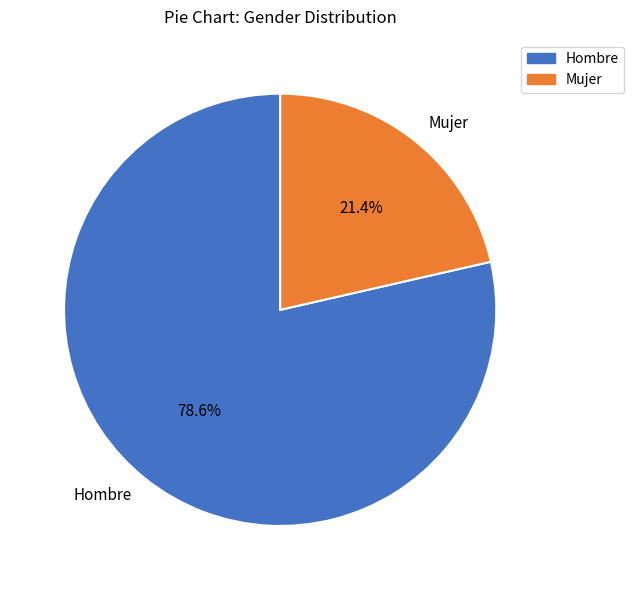

Which has a higher value, Mujer or Hombre?

Hombre